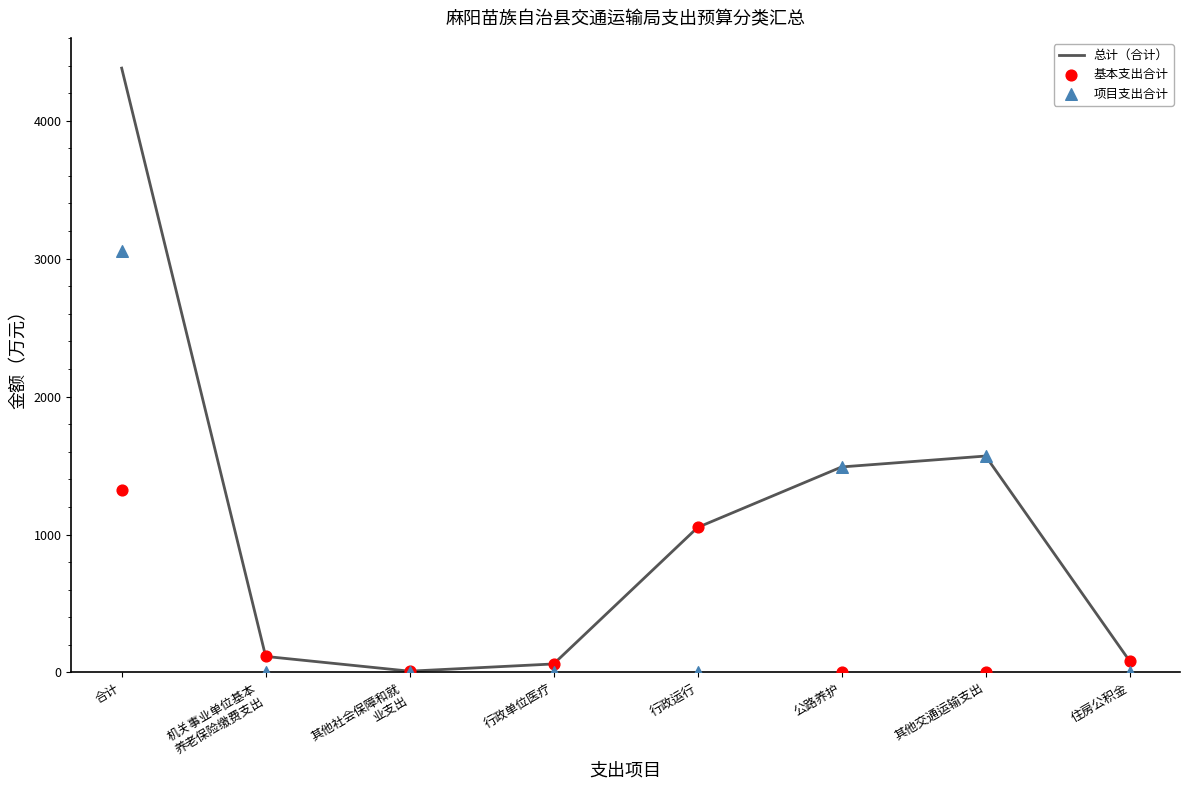

Which series contains the lowest Y value?

基本支出合计